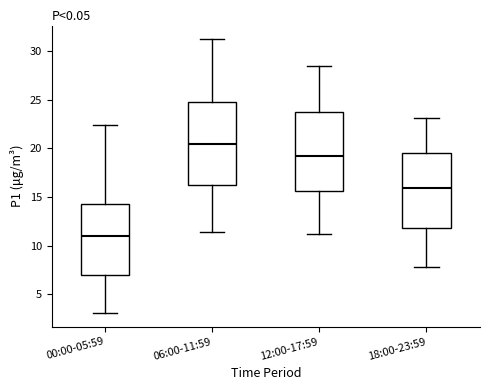

Which box has the highest median line?

06:00-11:59